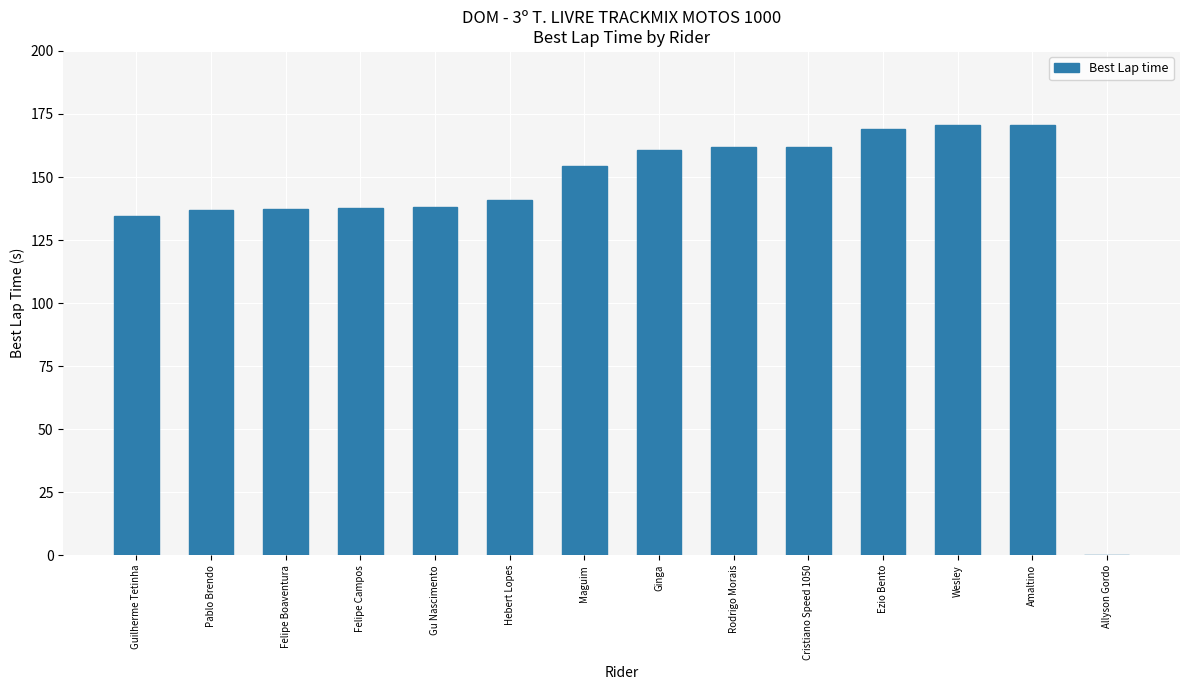

How many values exceed 154?

7